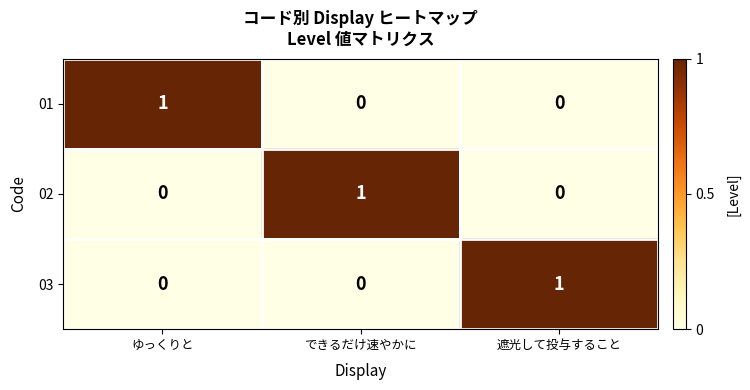

Is it true that 02 equals 1 at ゆっくりと?

False